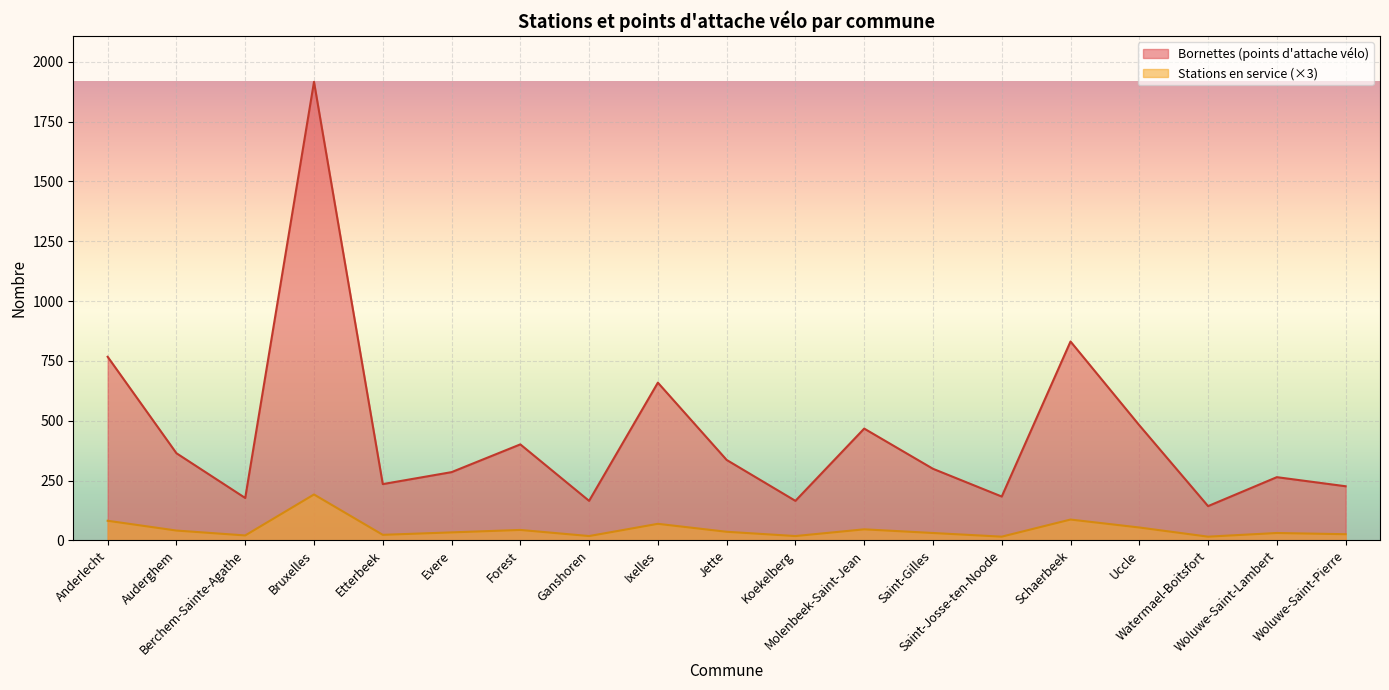

Which series has the widest spread of values?

Bornettes (points d'attache vélo)